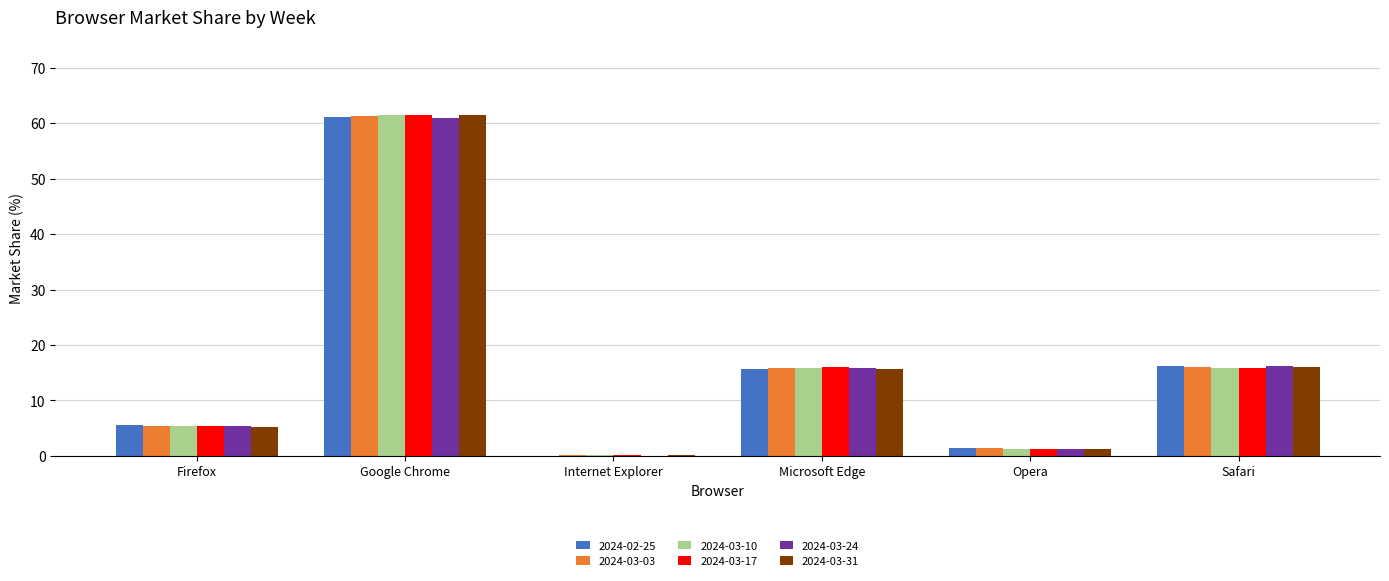

Which series has the largest range (max minus min)?

2024-03-31